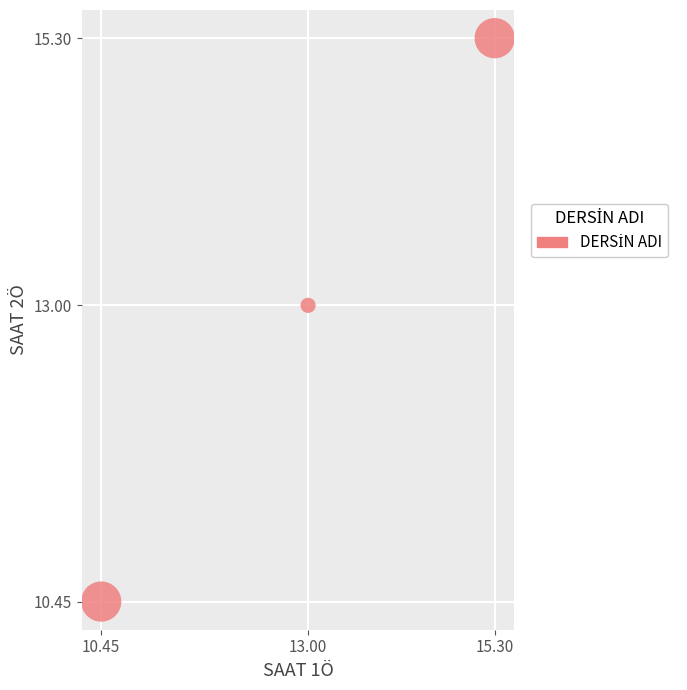

What Y value in the scatter plot is closest to 12?

13.0